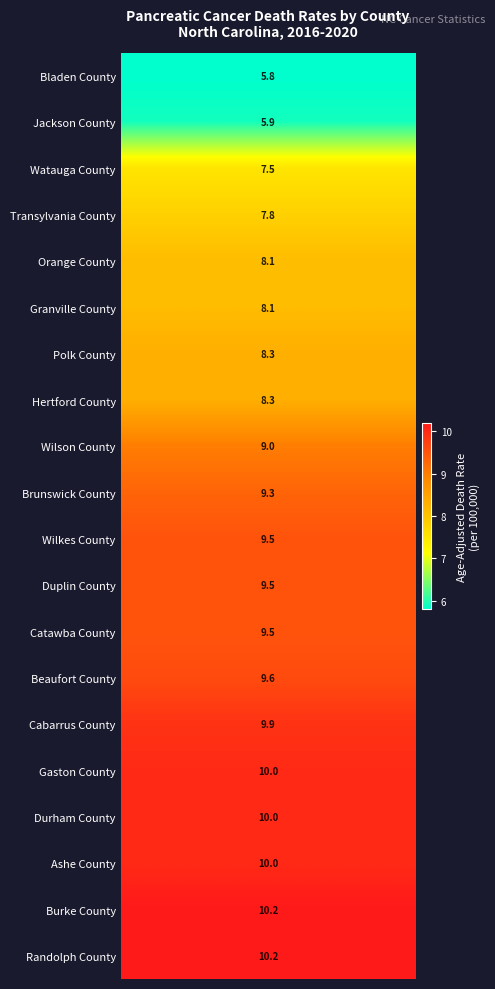

Between 14 and 8, which is larger?

14